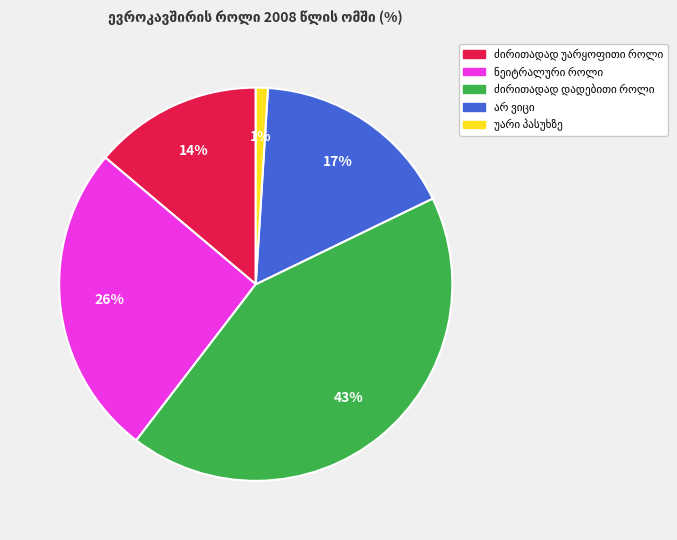

Does any single category account for the majority?

No